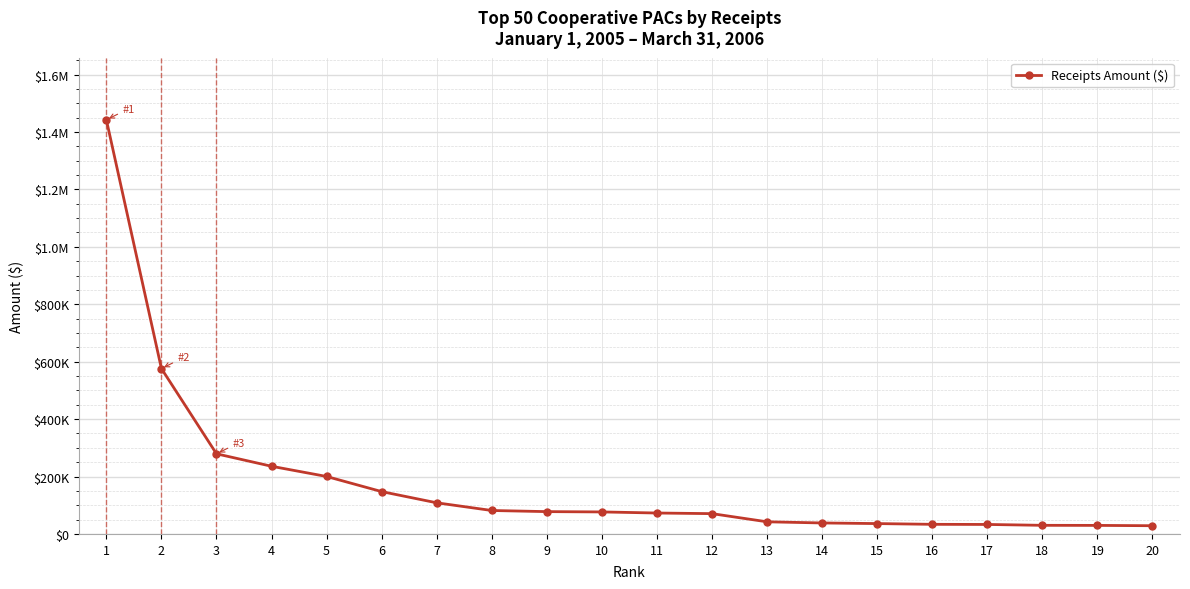

Between 7 and 8, which is larger?

7